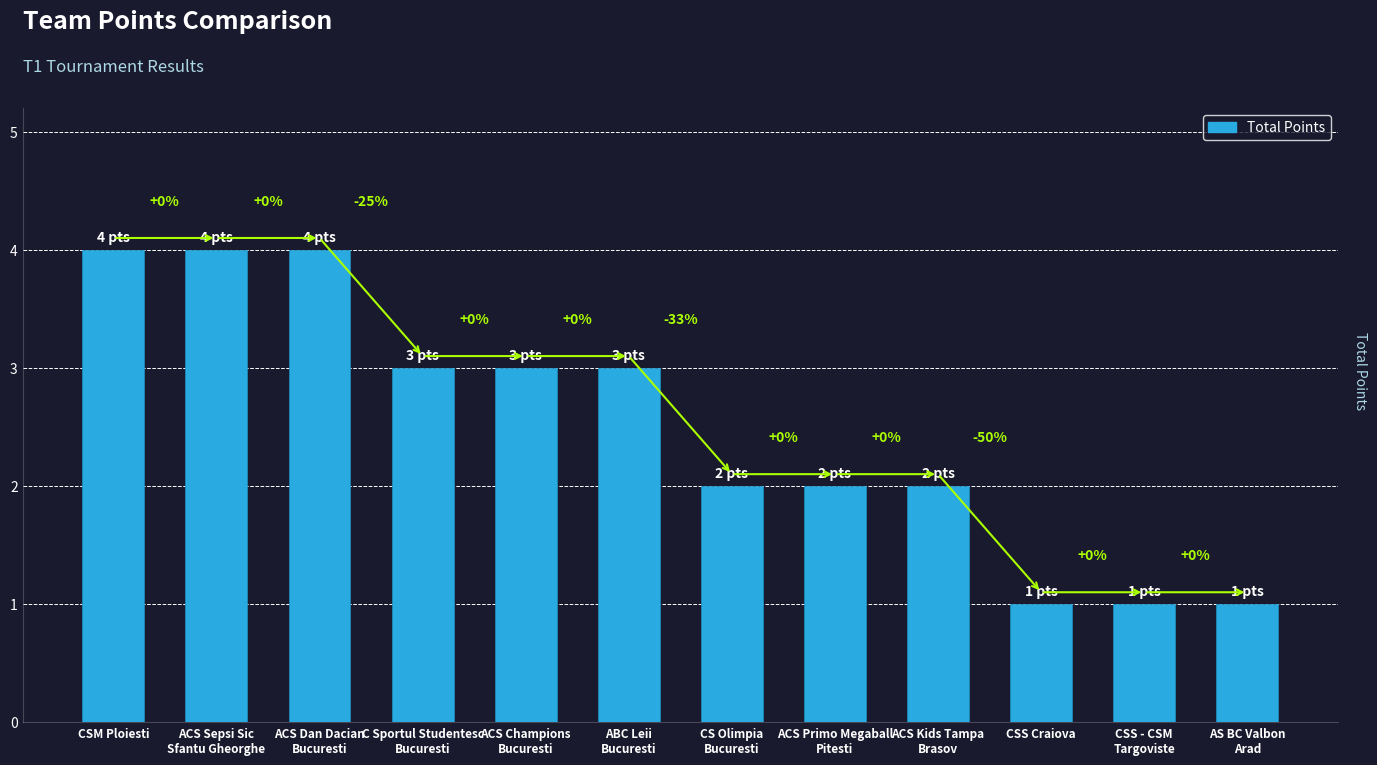

Approximately how many times larger is the value at CSS - CSM
Targoviste compared to ACS Kids Tampa
Brasov?

0.5